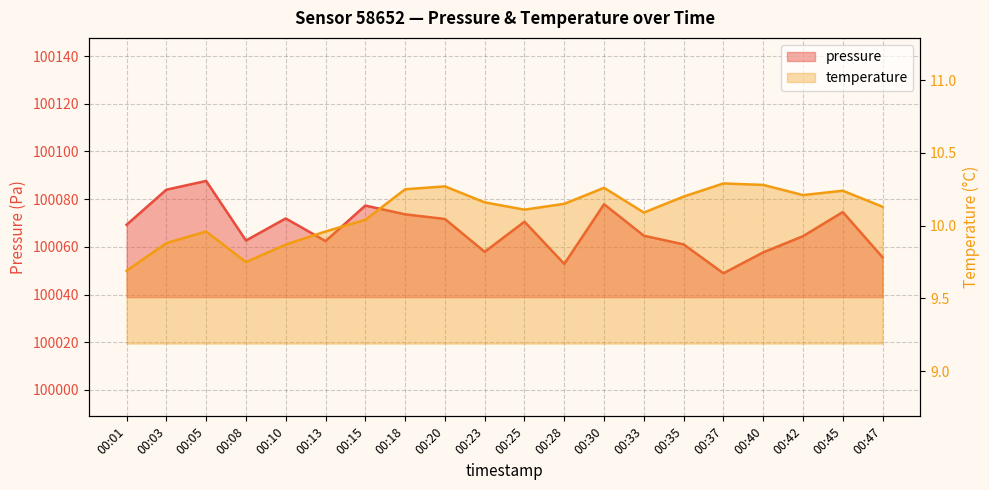

True or false: pressure and temperature intersect in this chart.

False